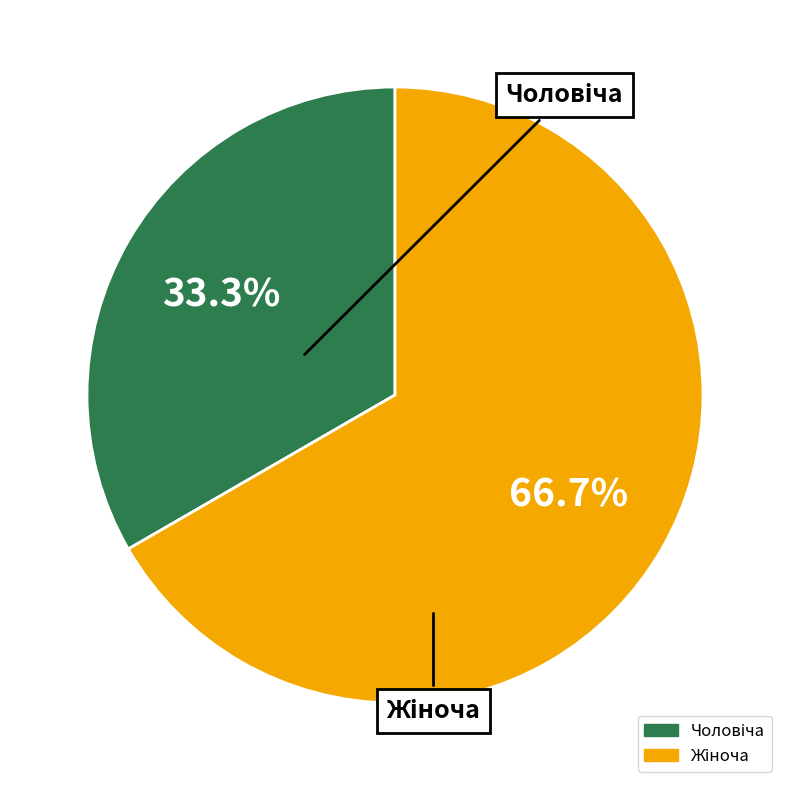

Is there any slice that represents more than half of the pie?

Yes